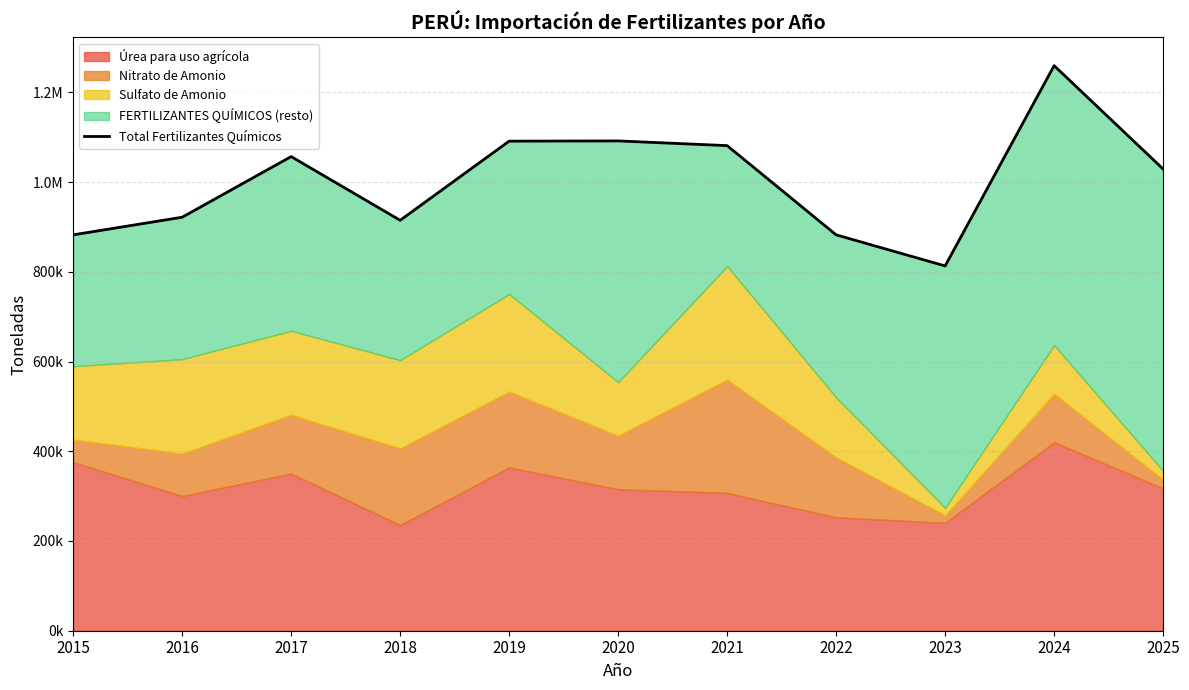

How many values are below 1029206?

5